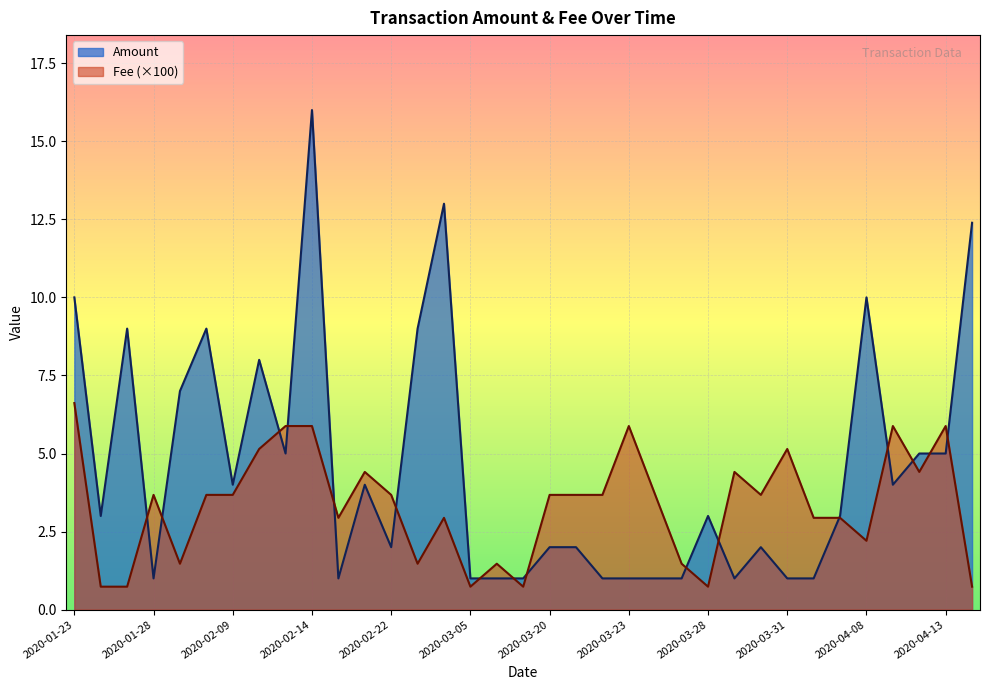

Between 2020-02-09 and 2020-03-04, which is larger?

2020-03-04